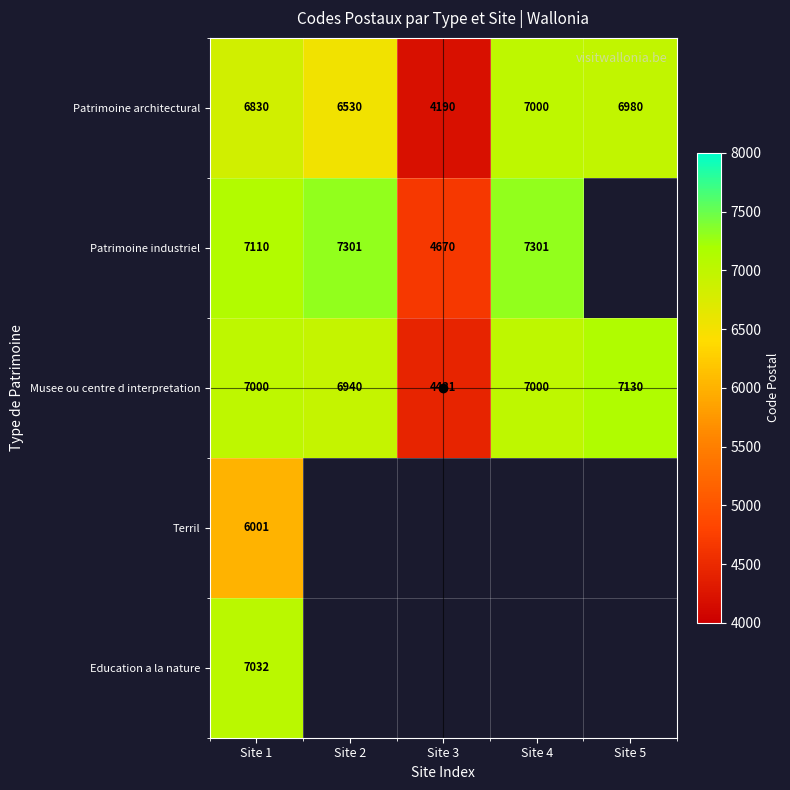

At which category is the sum across all series the highest?

Site 1